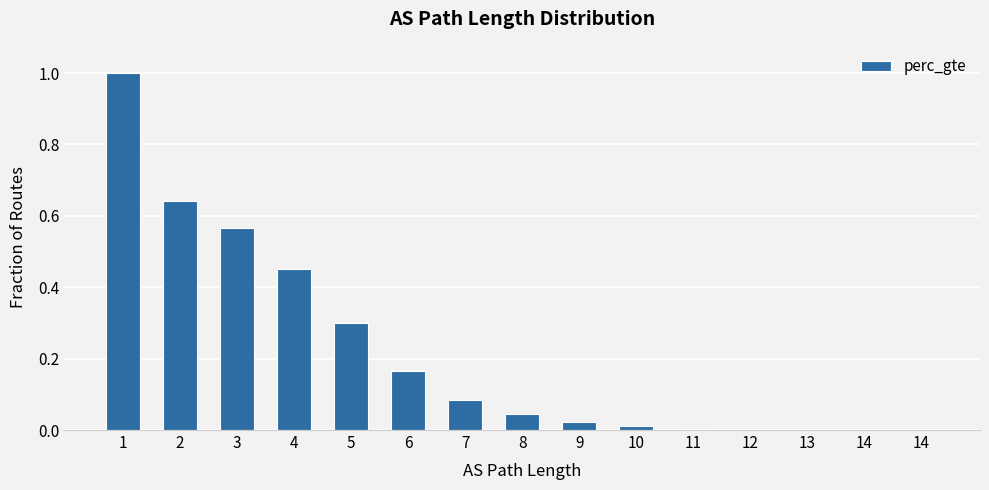

The value at 2 is 0.4. True or false?

False